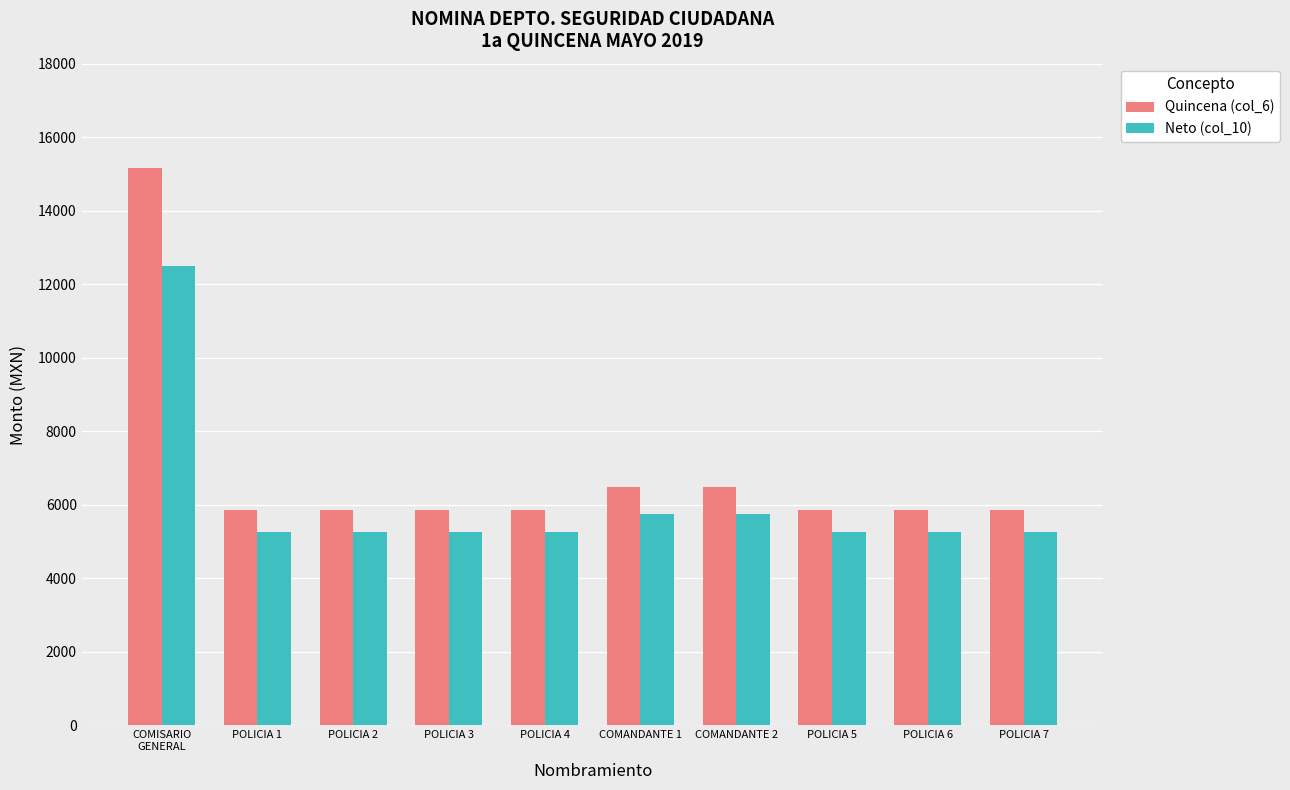

Rank the series at POLICIA 2 from lowest to highest value.

Neto (col_10), Quincena (col_6)